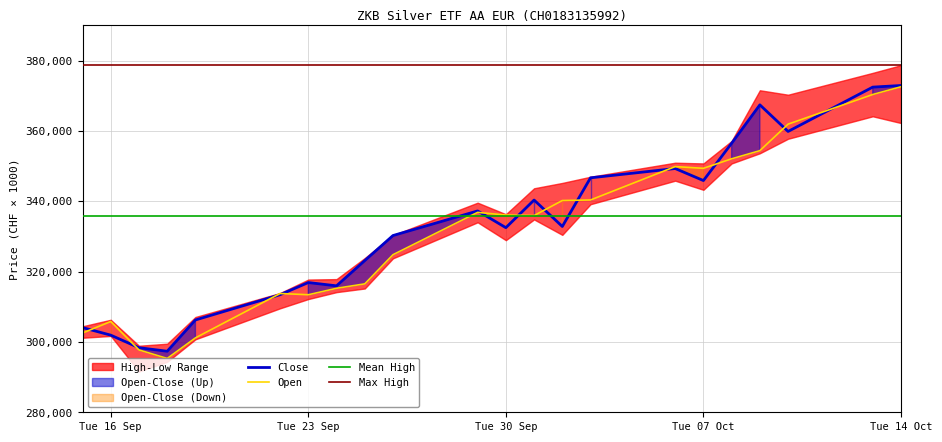

The value of Open at Tue 23 Sep is 168157. True or false?

False